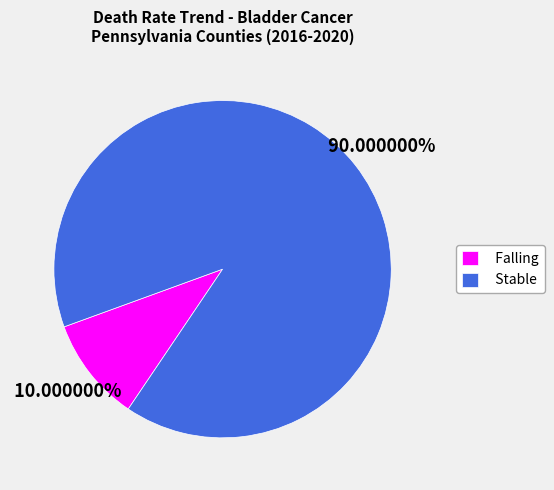

Do Stable and Falling together represent more than half of the pie?

Yes